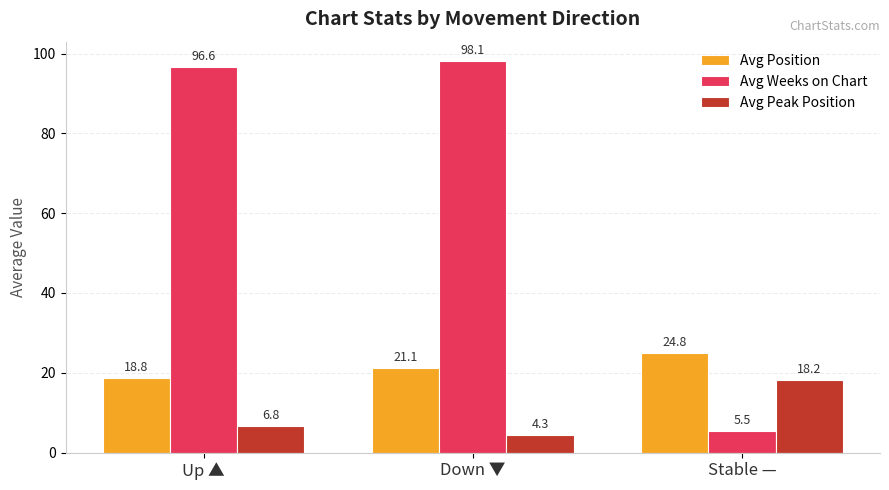

What is the average value of the Avg Position series?

21.6